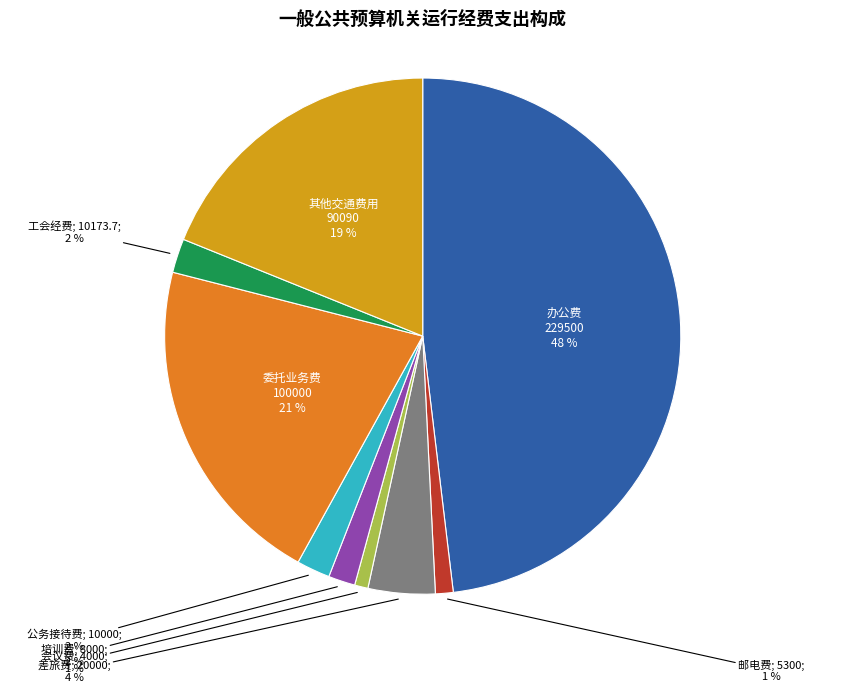

How many segments does this pie chart have?

9